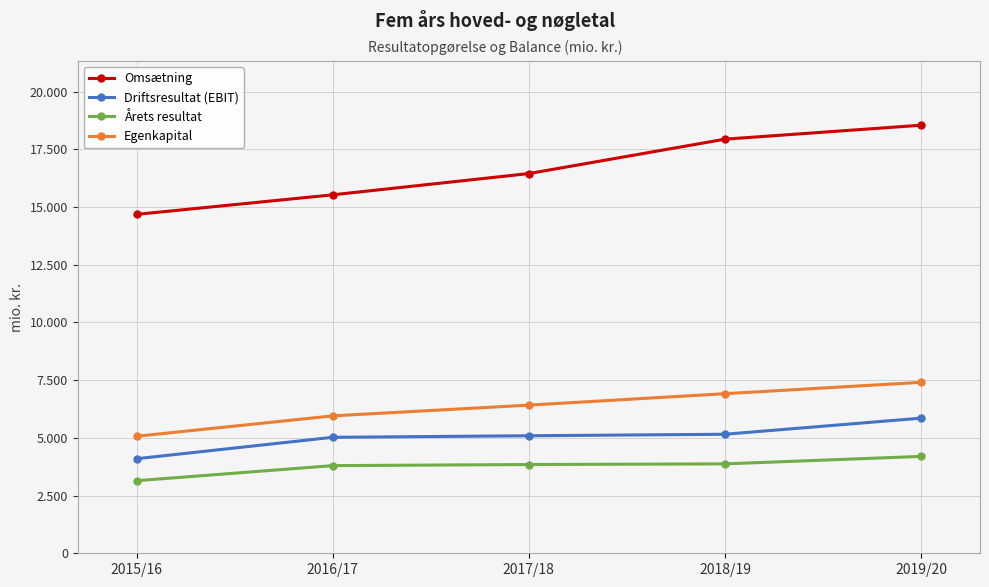

What is the sum of the Egenkapital values at 2019/20 and 2015/16?

12474